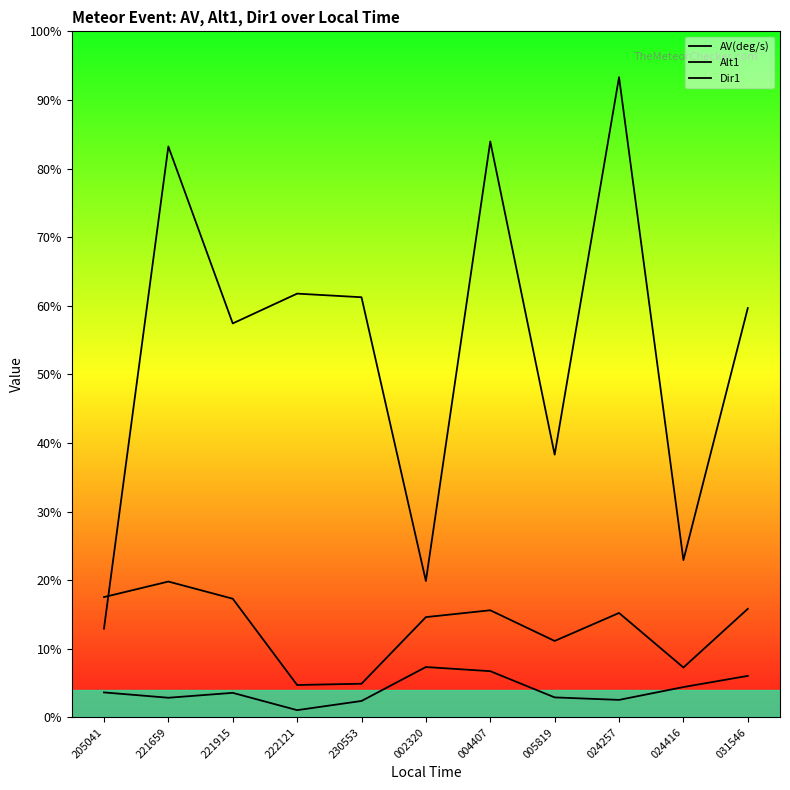

What is the label of the 2nd point from the right?

024416